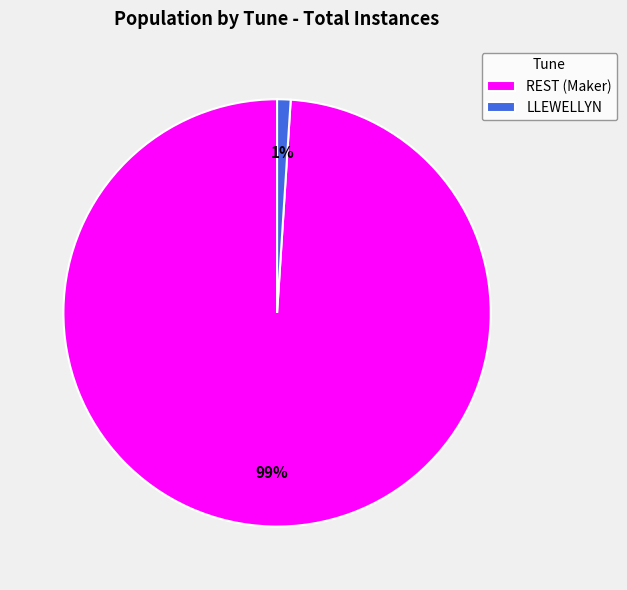

How many segments does this pie chart have?

2